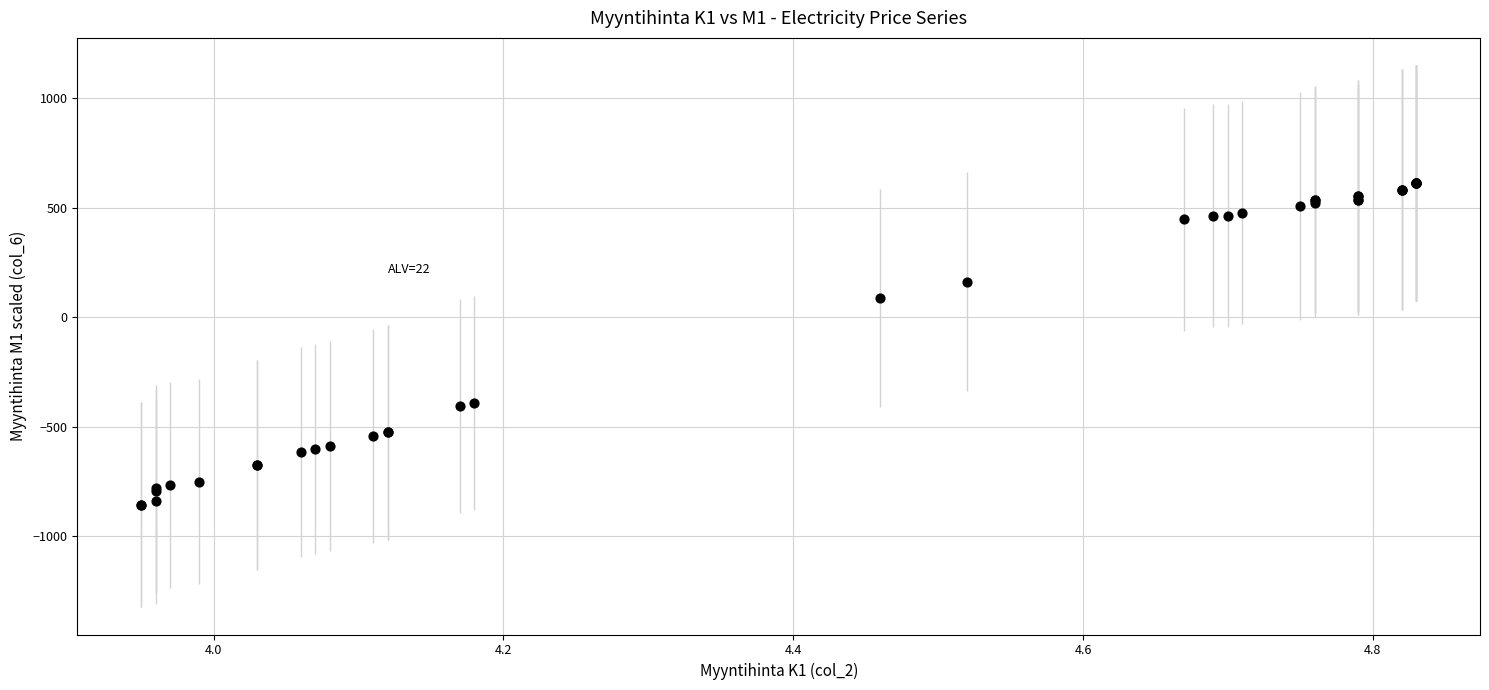

What Y value in the scatter plot is closest to -121?

88.1